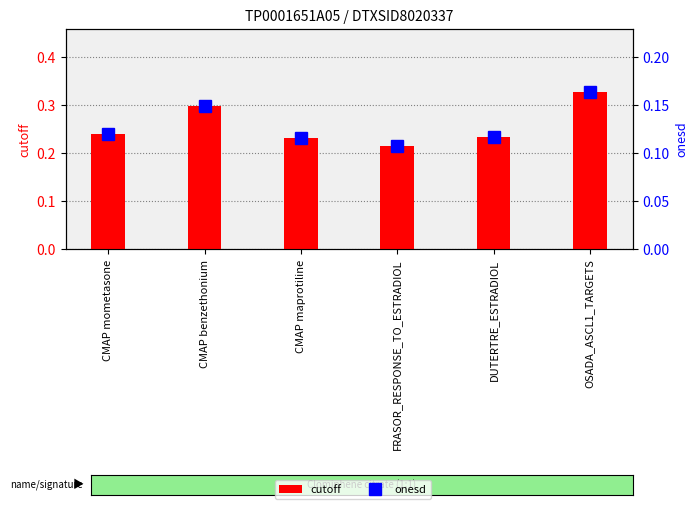

What is the label of the 5th bar from the left?

DUTERTRE_ESTRADIOL